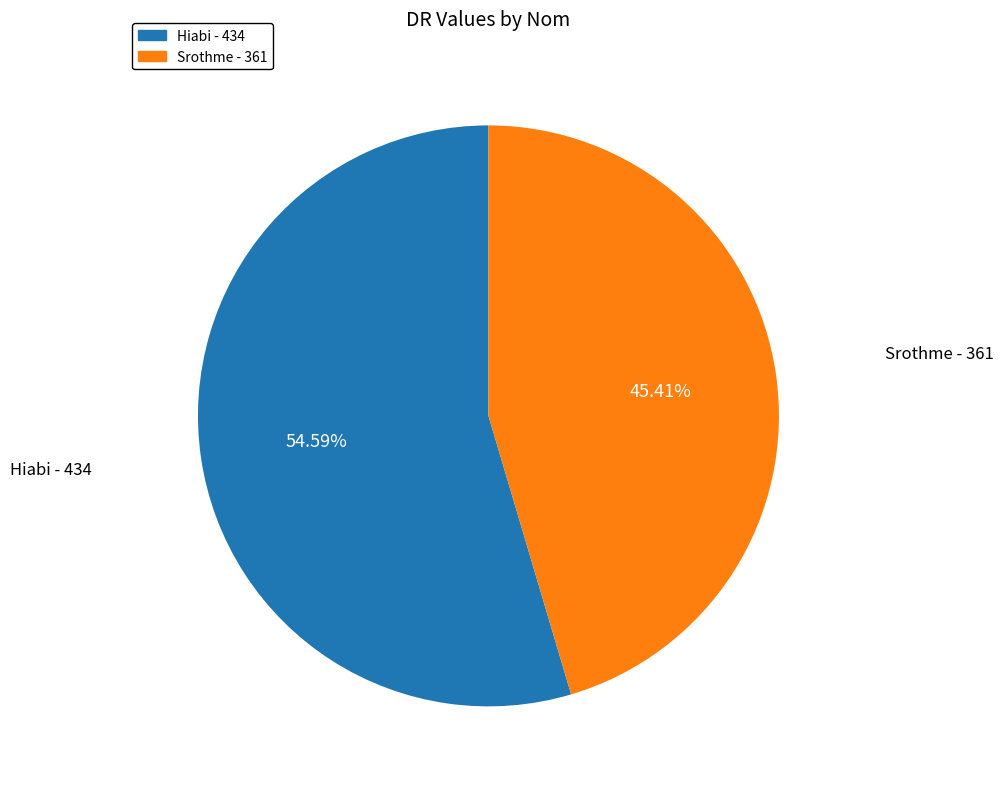

Which has a higher value, Srothme or Hiabi?

Hiabi